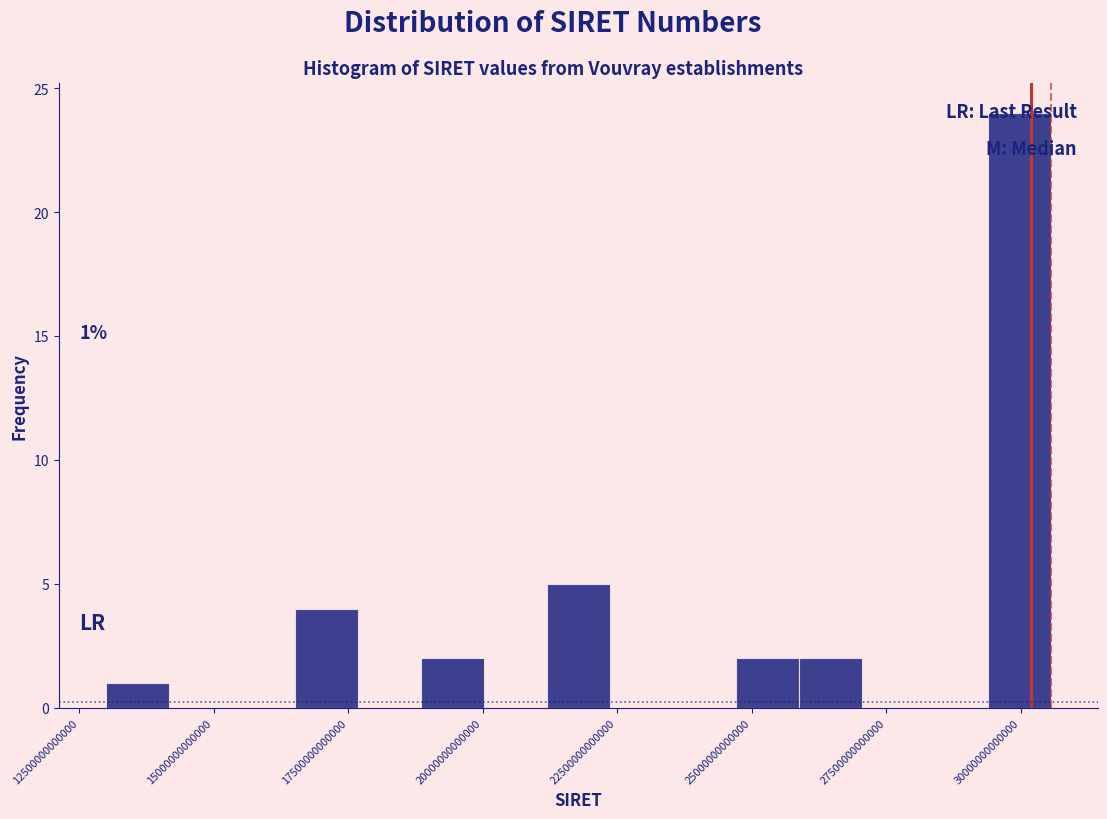

Around what value on the x-axis is the tallest bar? Give the approximate position of its centre, as read against the axis.

30000000000000